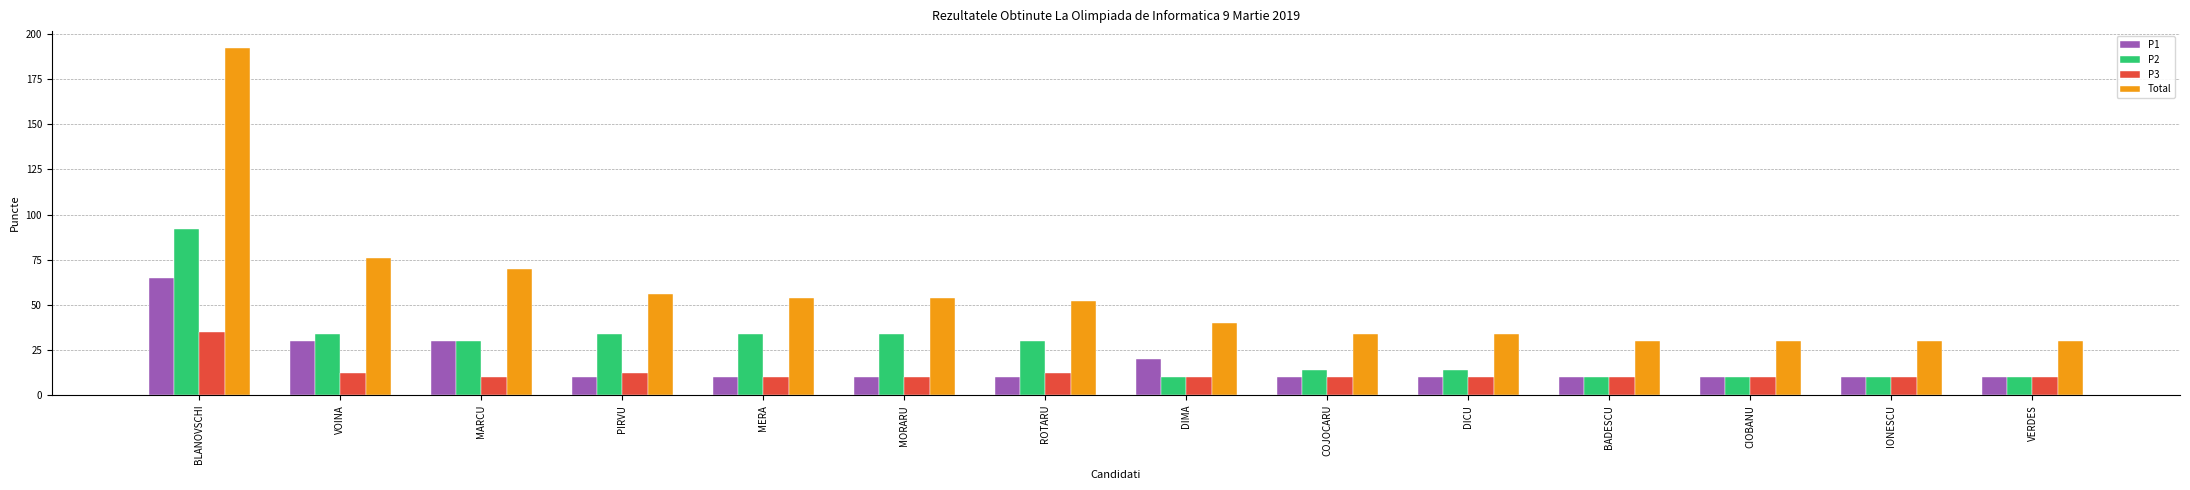

Reading left to right, list all the values displayed in this chart.

P1: BLANOVSCHI=65	VOINA=30	MARCU=30	PIRVU=10	MERA=10	MORARU=10	ROTARU=10	DIMA=20	COJOCARU=10	DICU=10	BADESCU=10	CIOBANU=10	IONESCU=10	VERDES=10
P2: BLANOVSCHI=92	VOINA=34	MARCU=30	PIRVU=34	MERA=34	MORARU=34	ROTARU=30	DIMA=10	COJOCARU=14	DICU=14	BADESCU=10	CIOBANU=10	IONESCU=10	VERDES=10
P3: BLANOVSCHI=35	VOINA=12	MARCU=10	PIRVU=12	MERA=10	MORARU=10	ROTARU=12	DIMA=10	COJOCARU=10	DICU=10	BADESCU=10	CIOBANU=10	IONESCU=10	VERDES=10
Total: BLANOVSCHI=192	VOINA=76	MARCU=70	PIRVU=56	MERA=54	MORARU=54	ROTARU=52	DIMA=40	COJOCARU=34	DICU=34	BADESCU=30	CIOBANU=30	IONESCU=30	VERDES=30